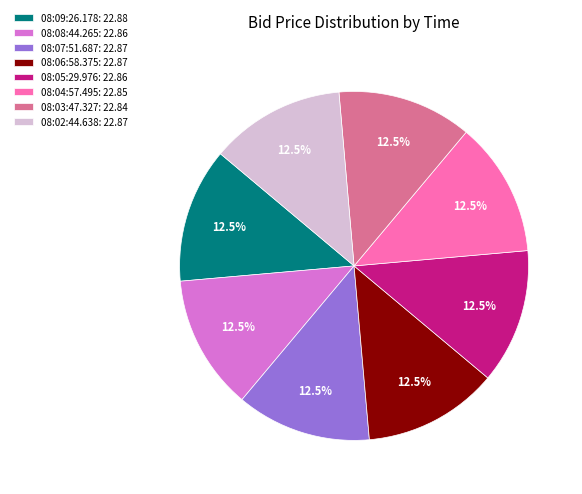

To the nearest percent, what is the combined percentage of 08:03:47.327 and 08:06:58.375?

25%